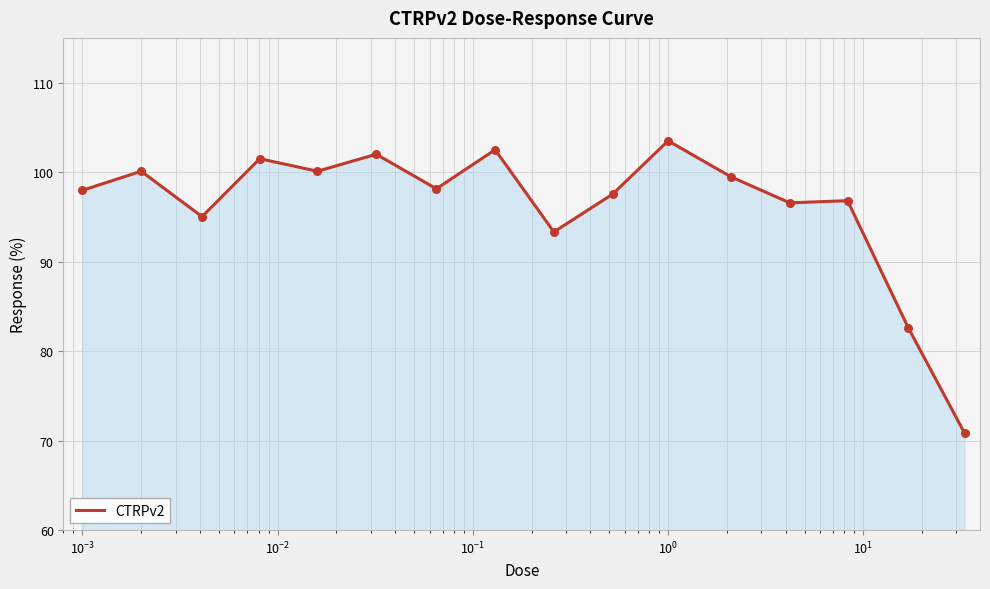

What is the greatest value displayed?

103.5